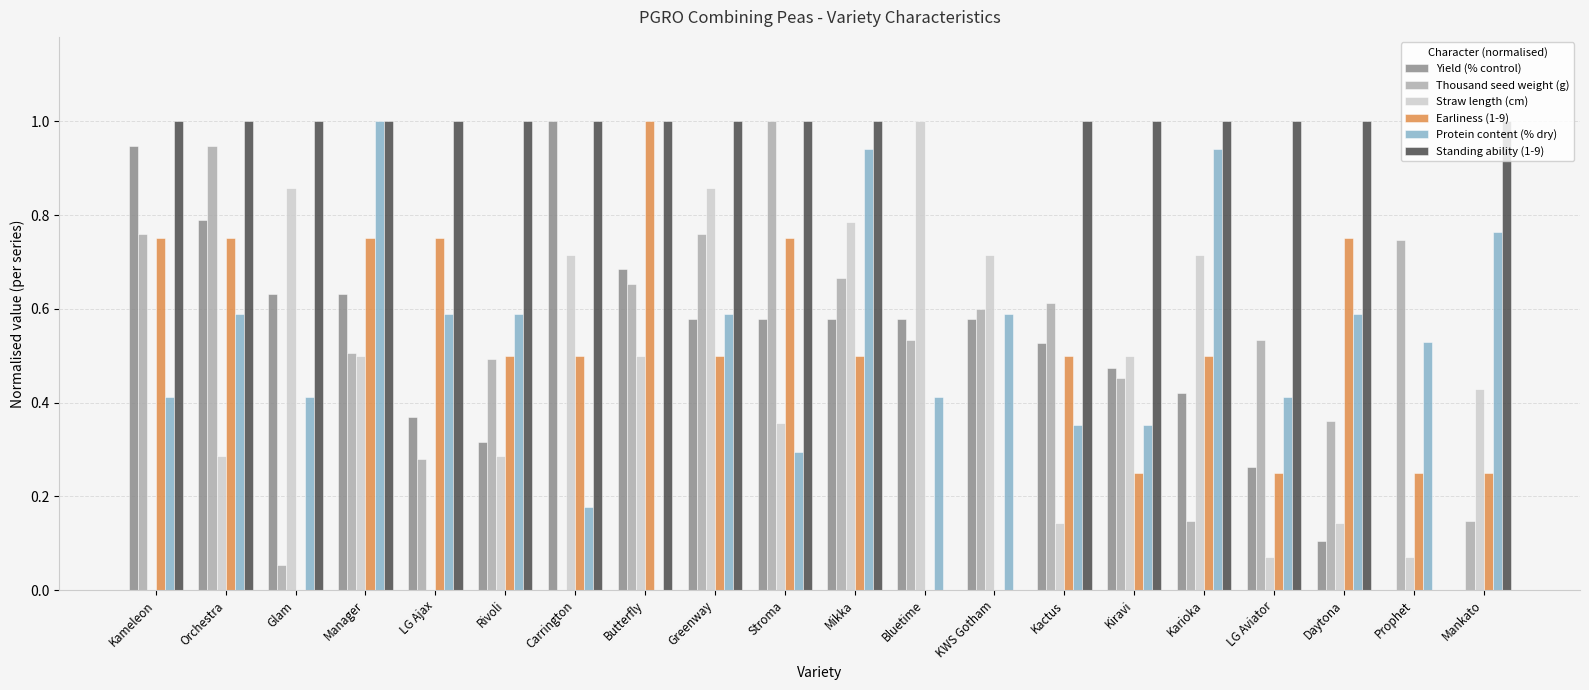

What is the sum of all Straw length (cm) values?

8.9